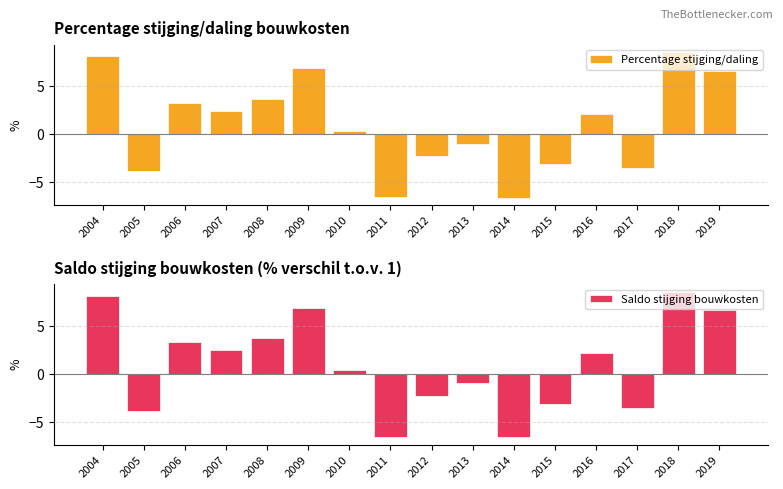

At how many categories does at least one series exceed 5?

4